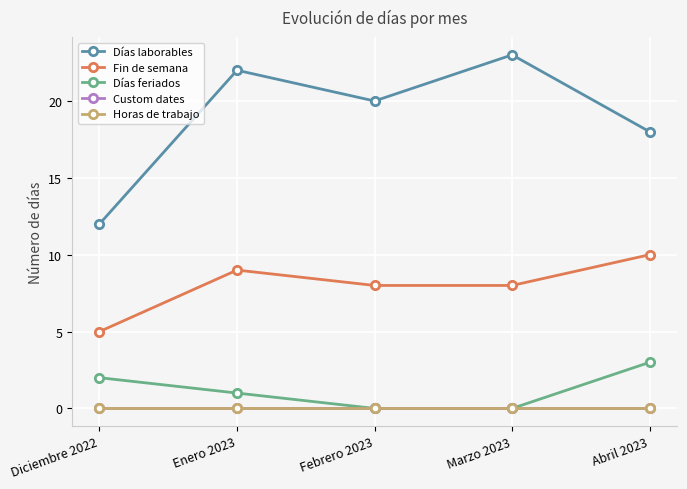

Which series has the widest spread of values?

Días laborables